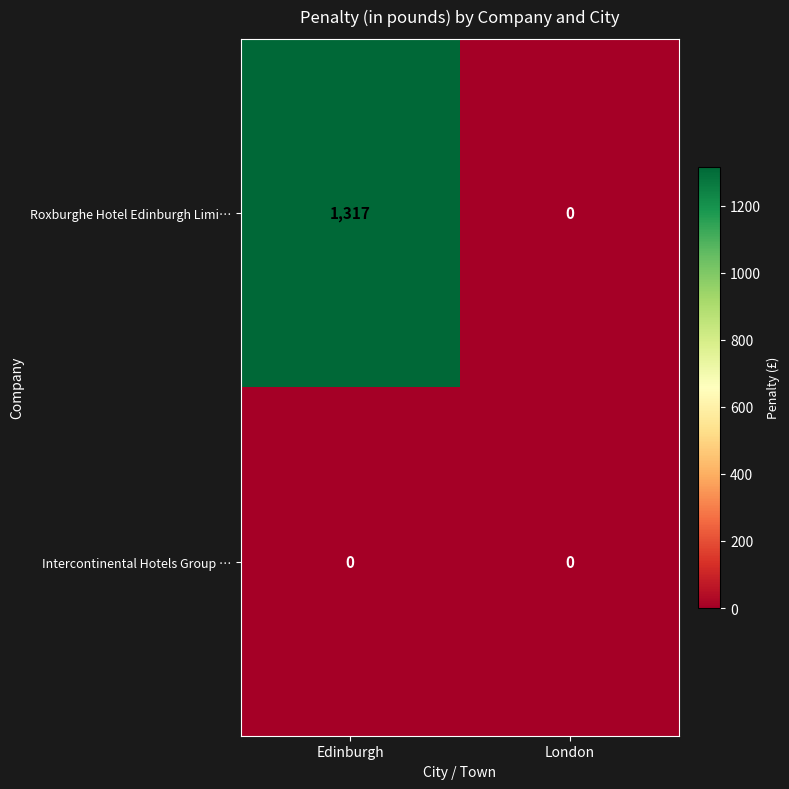

Reading left to right, extract all data points from this chart.

Roxburghe Hotel Edinburgh Limi…: Edinburgh=1317	London=0
Intercontinental Hotels Group …: Edinburgh=0	London=0